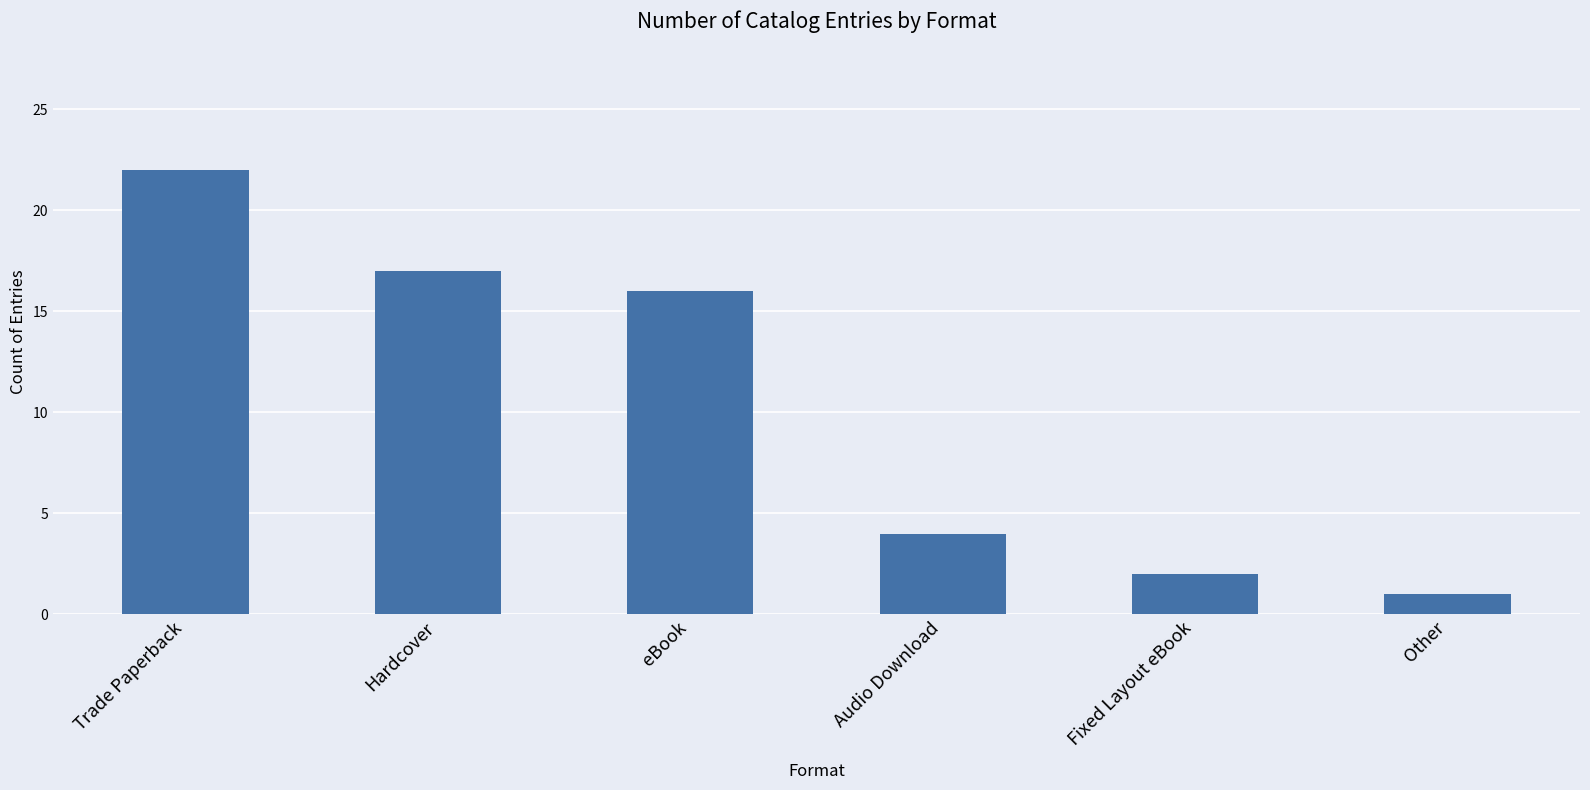

Reading left to right, list all the values displayed in this chart.

Trade Paperback=22	Hardcover=17	eBook=16	Audio Download=4	Fixed Layout eBook=2	Other=1